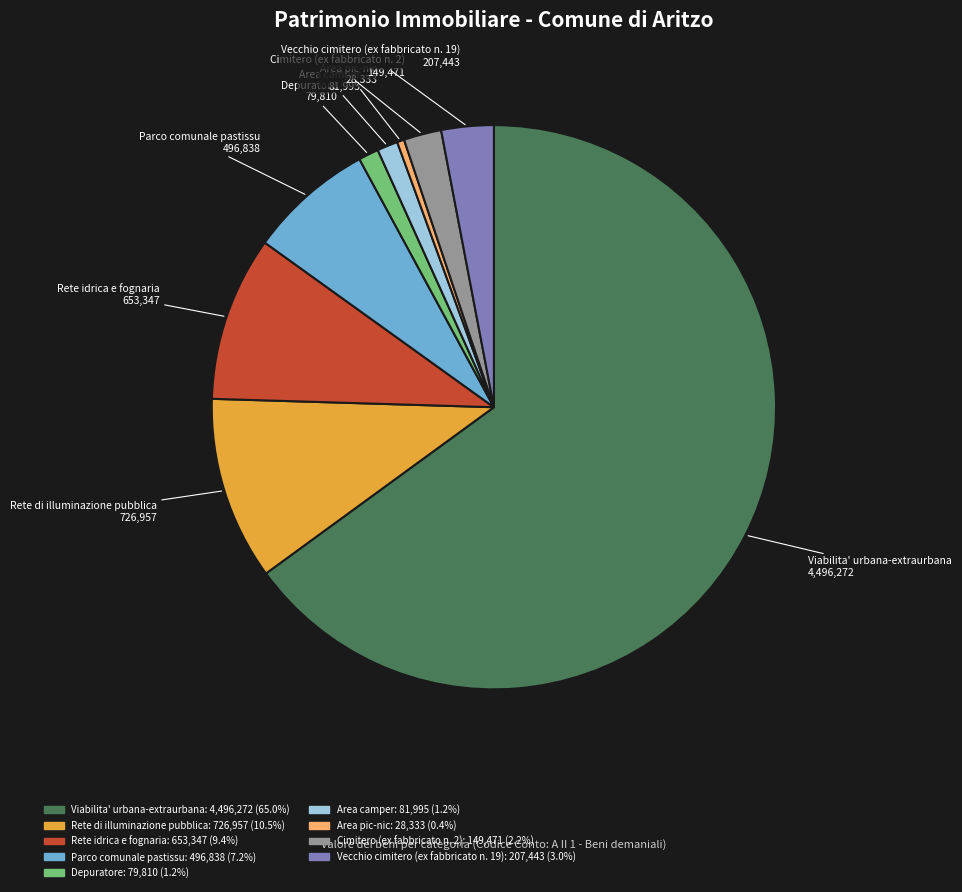

The Cimitero (ex fabbricato n. 2) slice represents 2% of the pie. True or false?

True